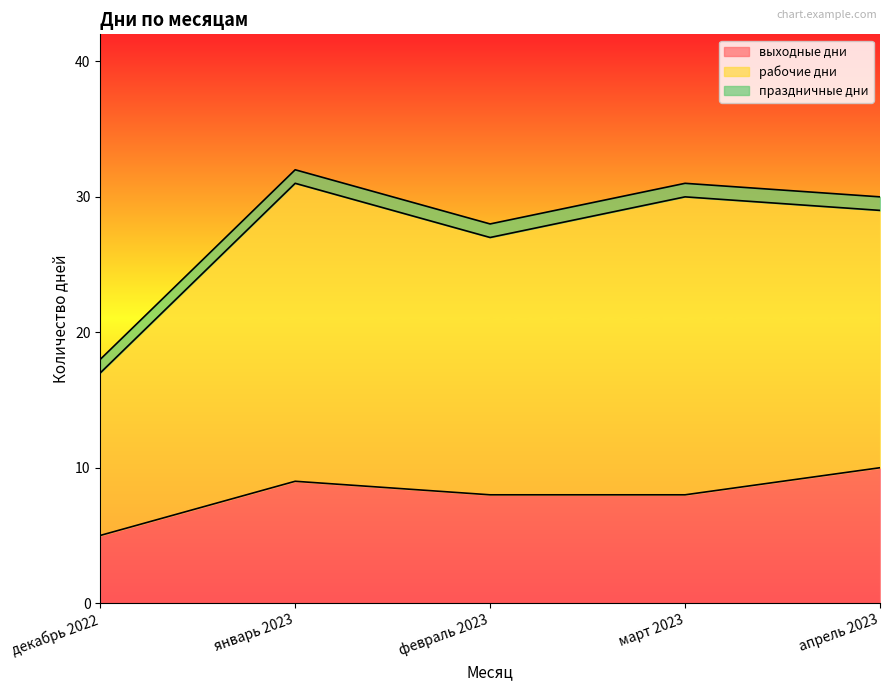

True or false: выходные дни and праздничные дни cross at least once.

False